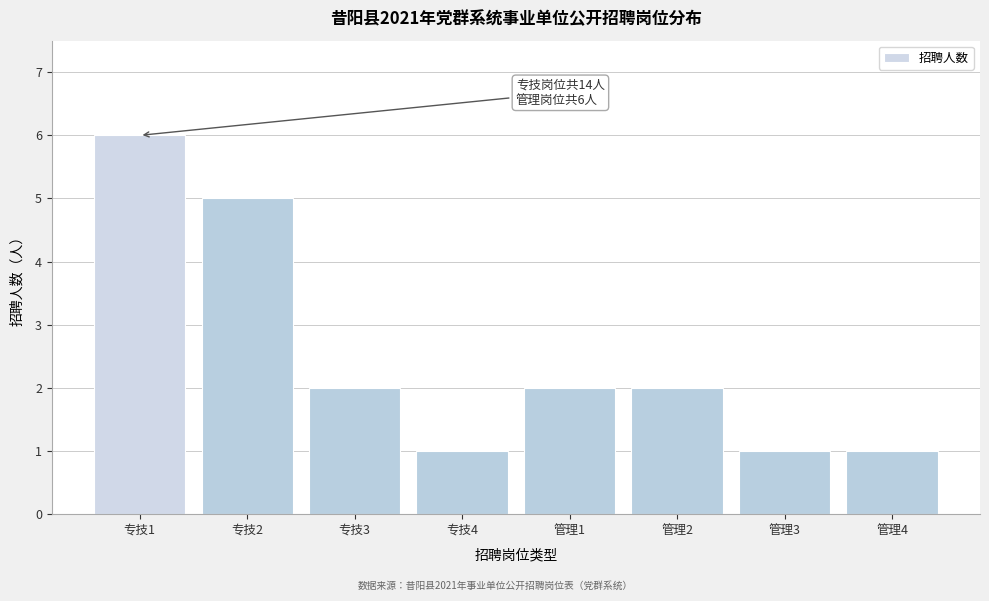

Reading left to right, transcribe all the data shown in this chart.

6	5	2	1	2	2	1	1